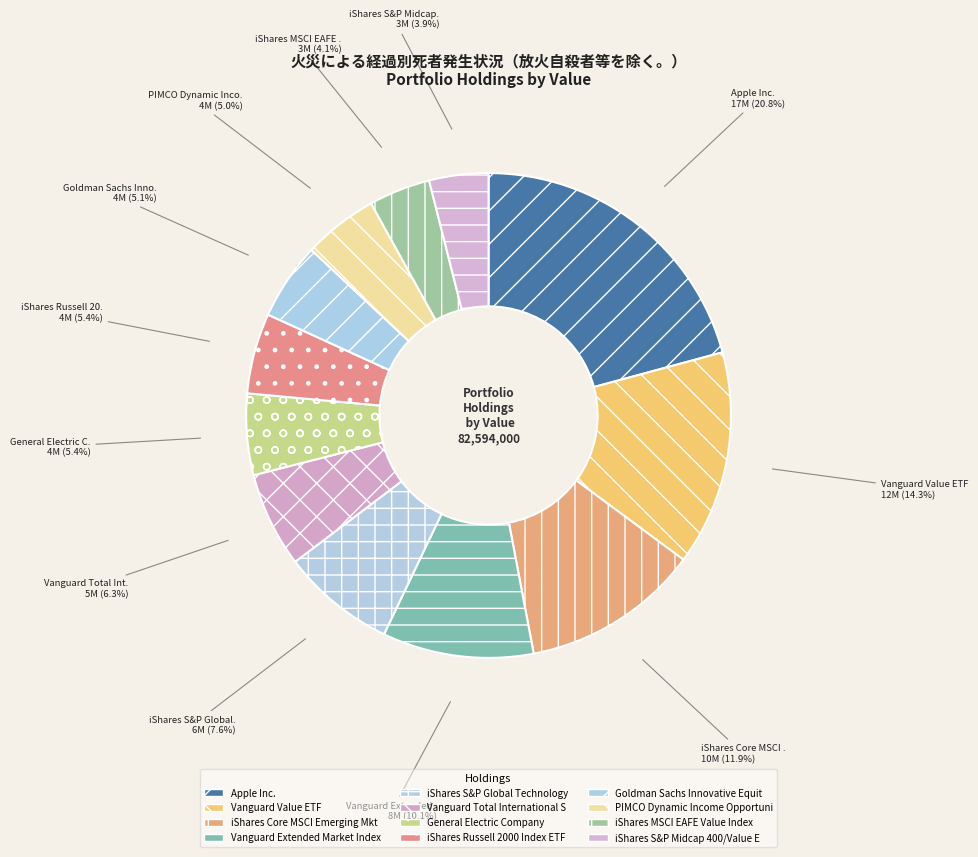

To the nearest percent, what is the difference between the iShares MSCI EAFE Value Index and Vanguard Extended Market Index slice percentages?

6%